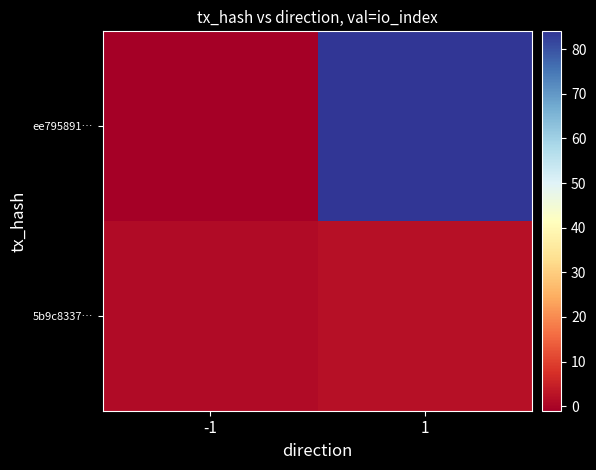

List the series in order of their peak value, lowest first.

5b9c8337…, ee795891…